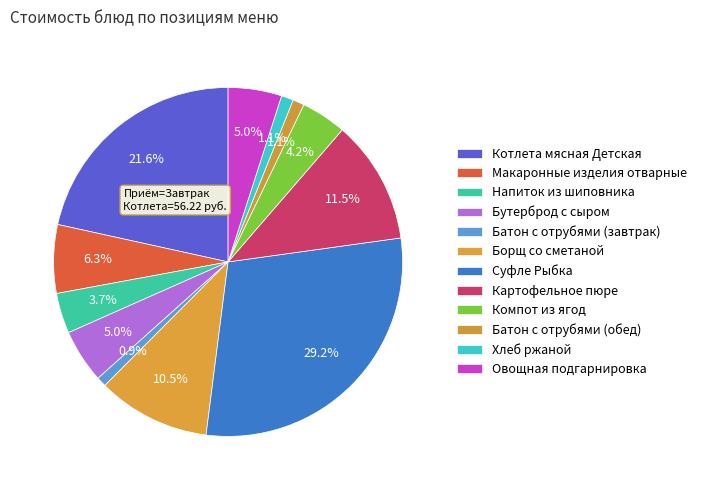

True or false: Напиток из шиповника accounts for 1% of the total.

False